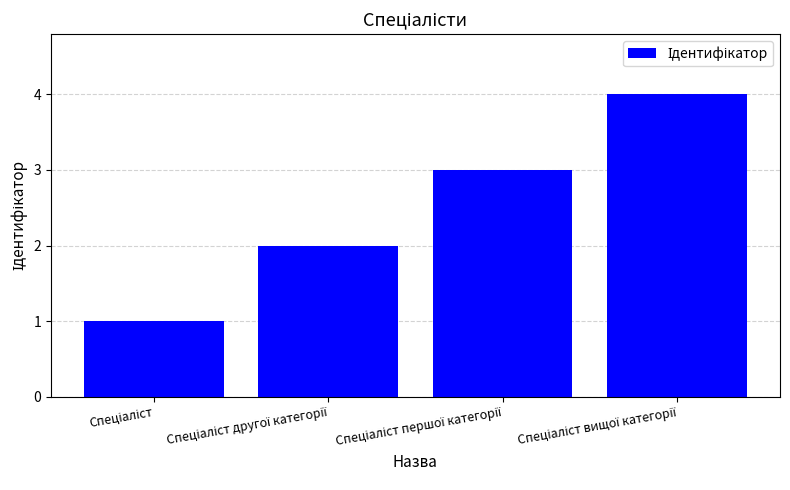

What is the difference between the maximum and minimum values?

3